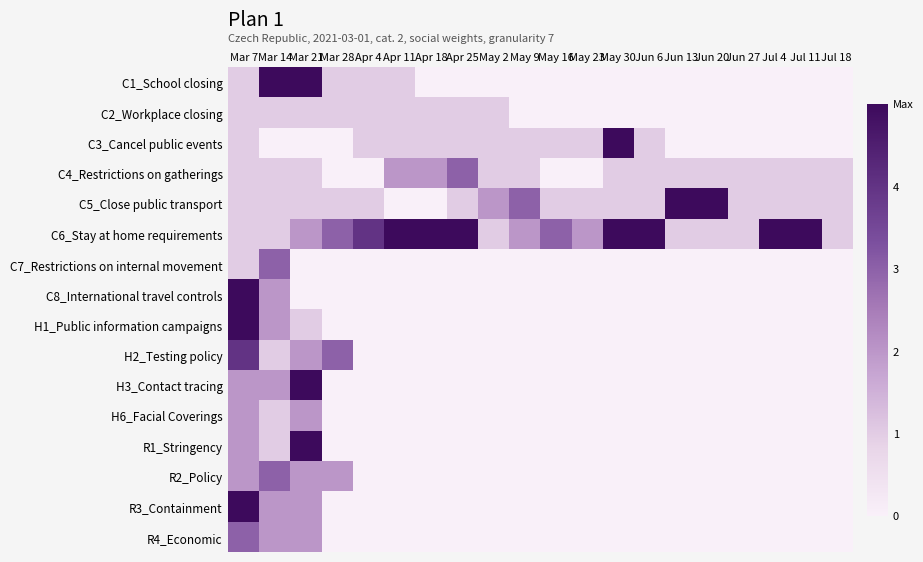

Reading left to right, list all the values displayed in this chart.

C1_School closing: Mar 7=1	Mar 14=5	Mar 21=5	Mar 28=1	Apr 4=1	Apr 11=1	Apr 18=0	Apr 25=0	May 2=0	May 9=0	May 16=0	May 23=0	May 30=0	Jun 6=0	Jun 13=0	Jun 20=0	Jun 27=0	Jul 4=0	Jul 11=0	Jul 18=0
C2_Workplace closing: Mar 7=1	Mar 14=1	Mar 21=1	Mar 28=1	Apr 4=1	Apr 11=1	Apr 18=1	Apr 25=1	May 2=1	May 9=0	May 16=0	May 23=0	May 30=0	Jun 6=0	Jun 13=0	Jun 20=0	Jun 27=0	Jul 4=0	Jul 11=0	Jul 18=0
C3_Cancel public events: Mar 7=1	Mar 14=0	Mar 21=0	Mar 28=0	Apr 4=1	Apr 11=1	Apr 18=1	Apr 25=1	May 2=1	May 9=1	May 16=1	May 23=1	May 30=5	Jun 6=1	Jun 13=0	Jun 20=0	Jun 27=0	Jul 4=0	Jul 11=0	Jul 18=0
C4_Restrictions on gatherings: Mar 7=1	Mar 14=1	Mar 21=1	Mar 28=0	Apr 4=0	Apr 11=2	Apr 18=2	Apr 25=3	May 2=1	May 9=1	May 16=0	May 23=0	May 30=1	Jun 6=1	Jun 13=1	Jun 20=1	Jun 27=1	Jul 4=1	Jul 11=1	Jul 18=1
C5_Close public transport: Mar 7=1	Mar 14=1	Mar 21=1	Mar 28=1	Apr 4=1	Apr 11=0	Apr 18=0	Apr 25=1	May 2=2	May 9=3	May 16=1	May 23=1	May 30=1	Jun 6=1	Jun 13=5	Jun 20=5	Jun 27=1	Jul 4=1	Jul 11=1	Jul 18=1
C6_Stay at home requirements: Mar 7=1	Mar 14=1	Mar 21=2	Mar 28=3	Apr 4=4	Apr 11=5	Apr 18=5	Apr 25=5	May 2=1	May 9=2	May 16=3	May 23=2	May 30=5	Jun 6=5	Jun 13=1	Jun 20=1	Jun 27=1	Jul 4=5	Jul 11=5	Jul 18=1
C7_Restrictions on internal movement: Mar 7=1	Mar 14=3	Mar 21=0	Mar 28=0	Apr 4=0	Apr 11=0	Apr 18=0	Apr 25=0	May 2=0	May 9=0	May 16=0	May 23=0	May 30=0	Jun 6=0	Jun 13=0	Jun 20=0	Jun 27=0	Jul 4=0	Jul 11=0	Jul 18=0
C8_International travel controls: Mar 7=5	Mar 14=2	Mar 21=0	Mar 28=0	Apr 4=0	Apr 11=0	Apr 18=0	Apr 25=0	May 2=0	May 9=0	May 16=0	May 23=0	May 30=0	Jun 6=0	Jun 13=0	Jun 20=0	Jun 27=0	Jul 4=0	Jul 11=0	Jul 18=0
H1_Public information campaigns: Mar 7=5	Mar 14=2	Mar 21=1	Mar 28=0	Apr 4=0	Apr 11=0	Apr 18=0	Apr 25=0	May 2=0	May 9=0	May 16=0	May 23=0	May 30=0	Jun 6=0	Jun 13=0	Jun 20=0	Jun 27=0	Jul 4=0	Jul 11=0	Jul 18=0
H2_Testing policy: Mar 7=4	Mar 14=1	Mar 21=2	Mar 28=3	Apr 4=0	Apr 11=0	Apr 18=0	Apr 25=0	May 2=0	May 9=0	May 16=0	May 23=0	May 30=0	Jun 6=0	Jun 13=0	Jun 20=0	Jun 27=0	Jul 4=0	Jul 11=0	Jul 18=0
H3_Contact tracing: Mar 7=2	Mar 14=2	Mar 21=5	Mar 28=0	Apr 4=0	Apr 11=0	Apr 18=0	Apr 25=0	May 2=0	May 9=0	May 16=0	May 23=0	May 30=0	Jun 6=0	Jun 13=0	Jun 20=0	Jun 27=0	Jul 4=0	Jul 11=0	Jul 18=0
H6_Facial Coverings: Mar 7=2	Mar 14=1	Mar 21=2	Mar 28=0	Apr 4=0	Apr 11=0	Apr 18=0	Apr 25=0	May 2=0	May 9=0	May 16=0	May 23=0	May 30=0	Jun 6=0	Jun 13=0	Jun 20=0	Jun 27=0	Jul 4=0	Jul 11=0	Jul 18=0
R1_Stringency: Mar 7=2	Mar 14=1	Mar 21=5	Mar 28=0	Apr 4=0	Apr 11=0	Apr 18=0	Apr 25=0	May 2=0	May 9=0	May 16=0	May 23=0	May 30=0	Jun 6=0	Jun 13=0	Jun 20=0	Jun 27=0	Jul 4=0	Jul 11=0	Jul 18=0
R2_Policy: Mar 7=2	Mar 14=3	Mar 21=2	Mar 28=2	Apr 4=0	Apr 11=0	Apr 18=0	Apr 25=0	May 2=0	May 9=0	May 16=0	May 23=0	May 30=0	Jun 6=0	Jun 13=0	Jun 20=0	Jun 27=0	Jul 4=0	Jul 11=0	Jul 18=0
R3_Containment: Mar 7=5	Mar 14=2	Mar 21=2	Mar 28=0	Apr 4=0	Apr 11=0	Apr 18=0	Apr 25=0	May 2=0	May 9=0	May 16=0	May 23=0	May 30=0	Jun 6=0	Jun 13=0	Jun 20=0	Jun 27=0	Jul 4=0	Jul 11=0	Jul 18=0
R4_Economic: Mar 7=3	Mar 14=2	Mar 21=2	Mar 28=0	Apr 4=0	Apr 11=0	Apr 18=0	Apr 25=0	May 2=0	May 9=0	May 16=0	May 23=0	May 30=0	Jun 6=0	Jun 13=0	Jun 20=0	Jun 27=0	Jul 4=0	Jul 11=0	Jul 18=0